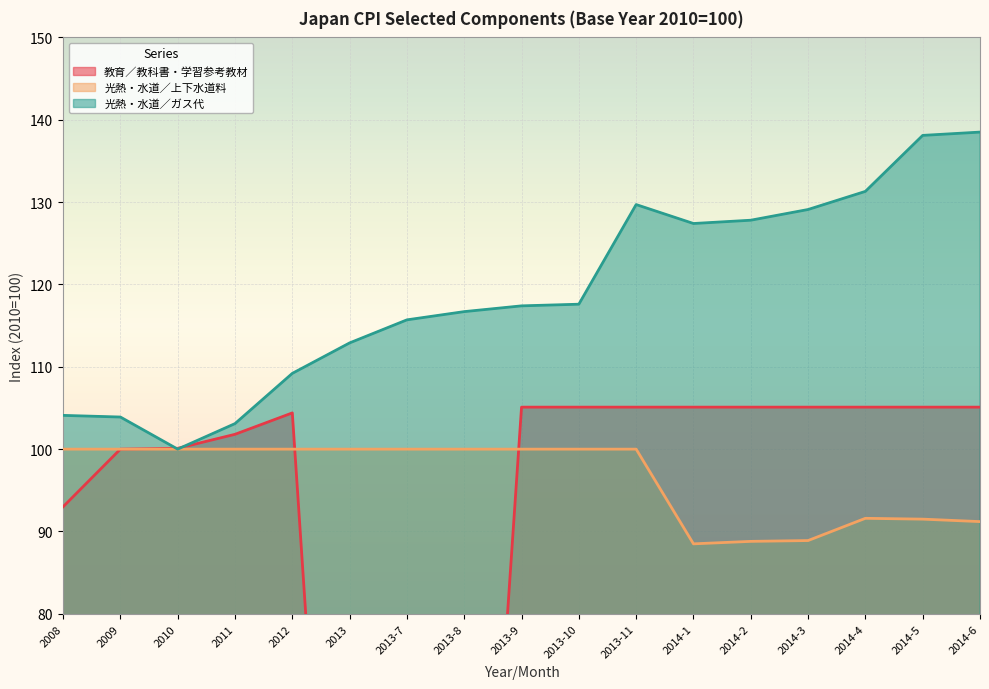

Which label corresponds to the largest value in the chart?

2014-6